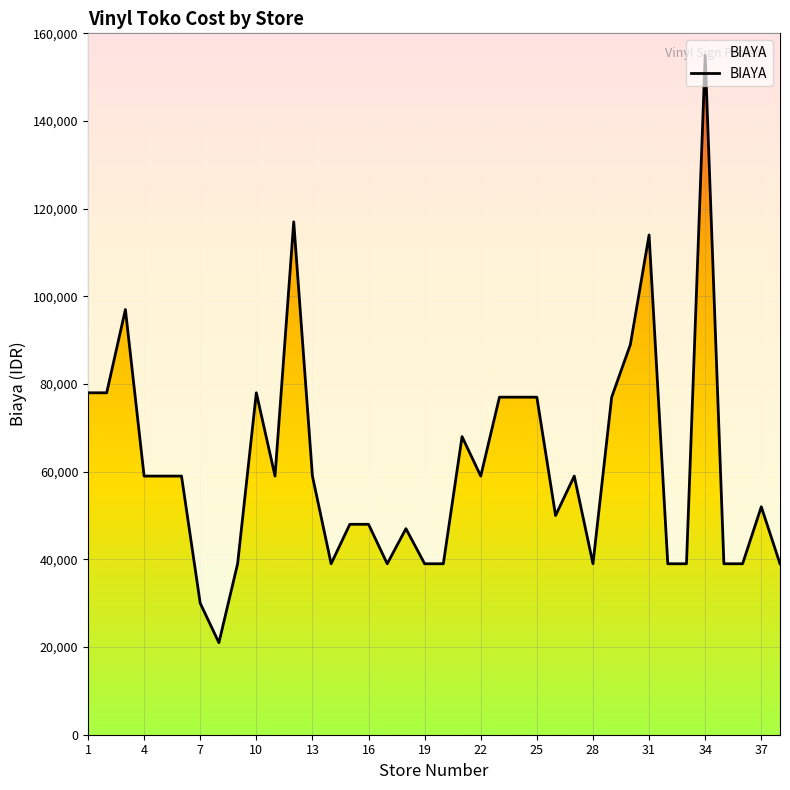

What is the sum of all values?

2320000